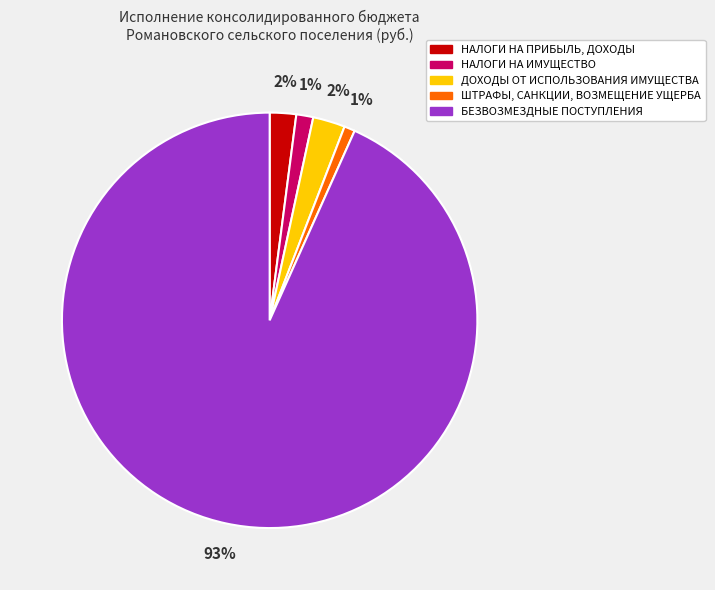

Approximately how many times larger is the value at НАЛОГИ НА ИМУЩЕСТВО compared to ДОХОДЫ ОТ ИСПОЛЬЗОВАНИЯ ИМУЩЕСТВА?

0.5